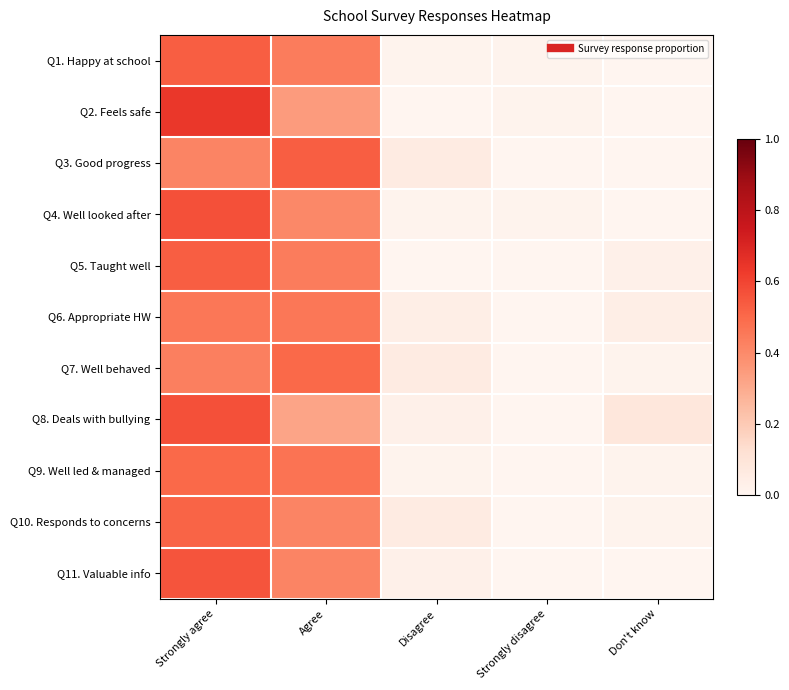

At how many categories does at least one series exceed 0?

5